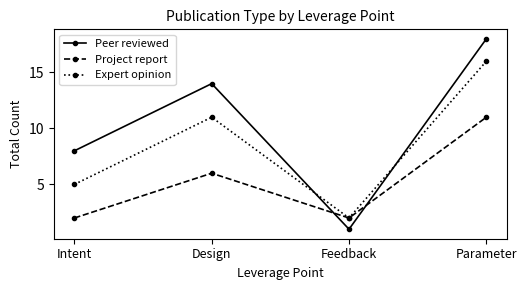

What is the difference between the maximum and second lowest values in the Project report series?

9